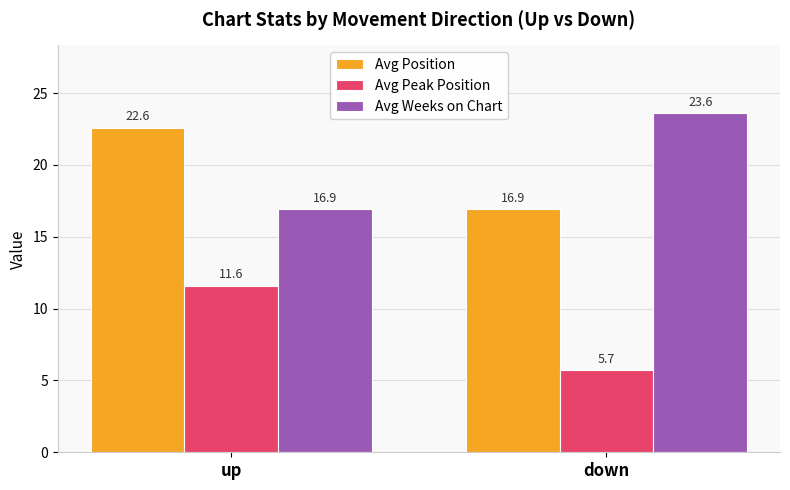

Reading left to right, transcribe all the data shown in this chart.

Avg Position: up=22.6	down=16.9
Avg Peak Position: up=11.6	down=5.7
Avg Weeks on Chart: up=16.9	down=23.6